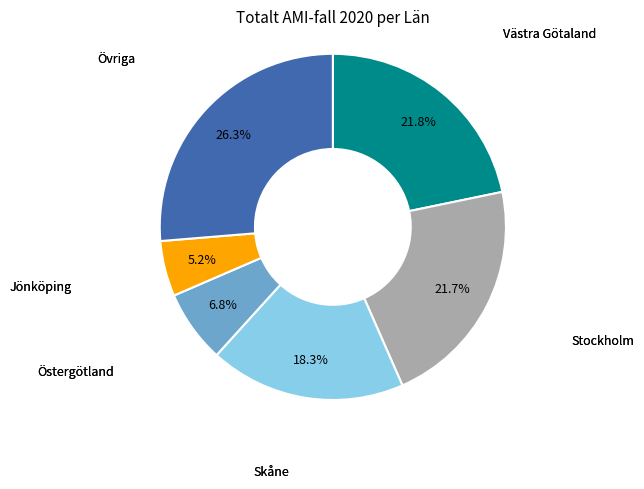

Does any single category account for the majority?

No